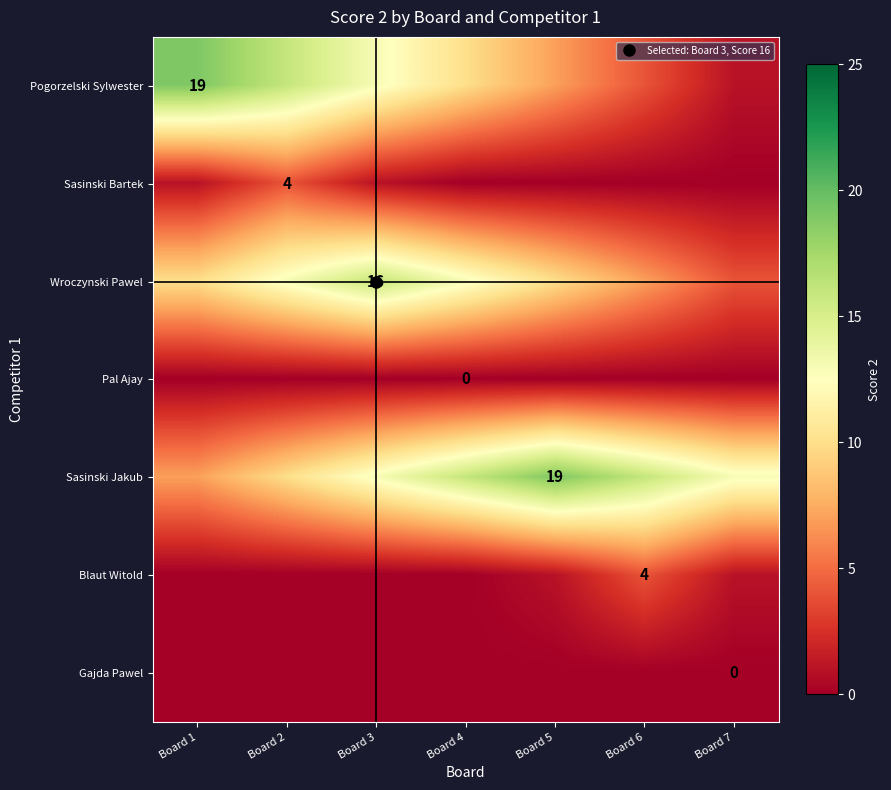

What is the difference between the maximum and minimum values in the Pogorzelski Sylwester series?

18